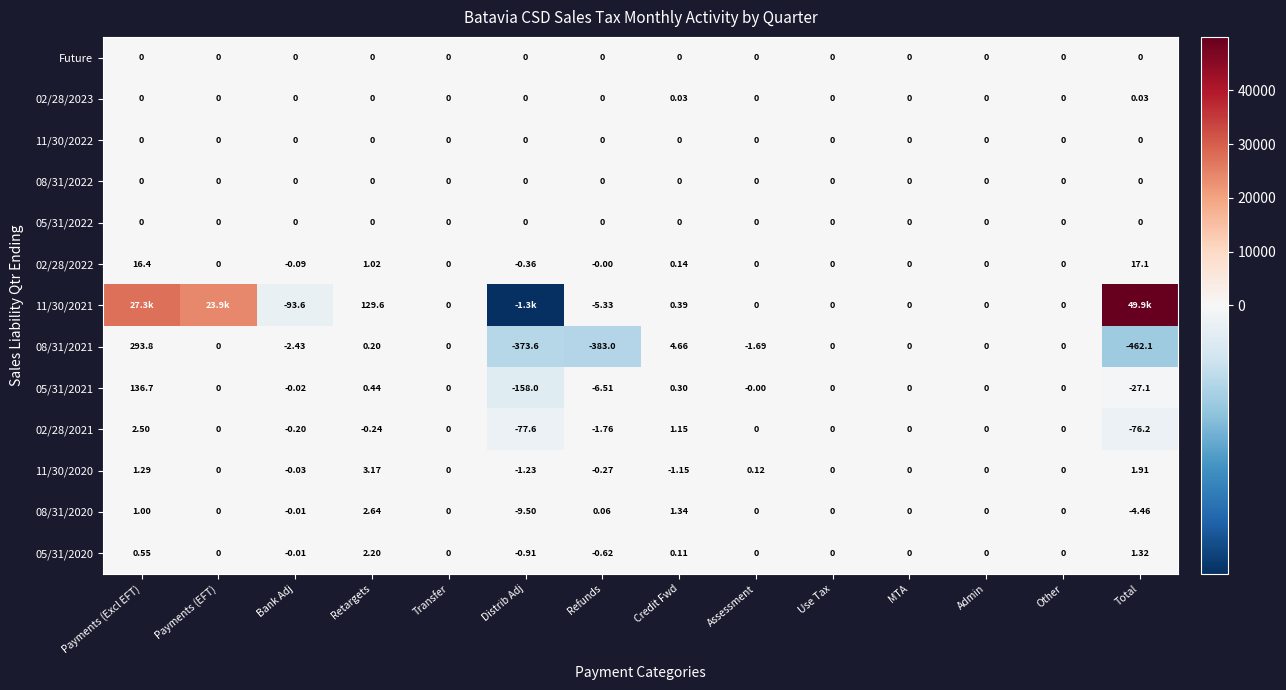

Count the number of categories in the chart.

14